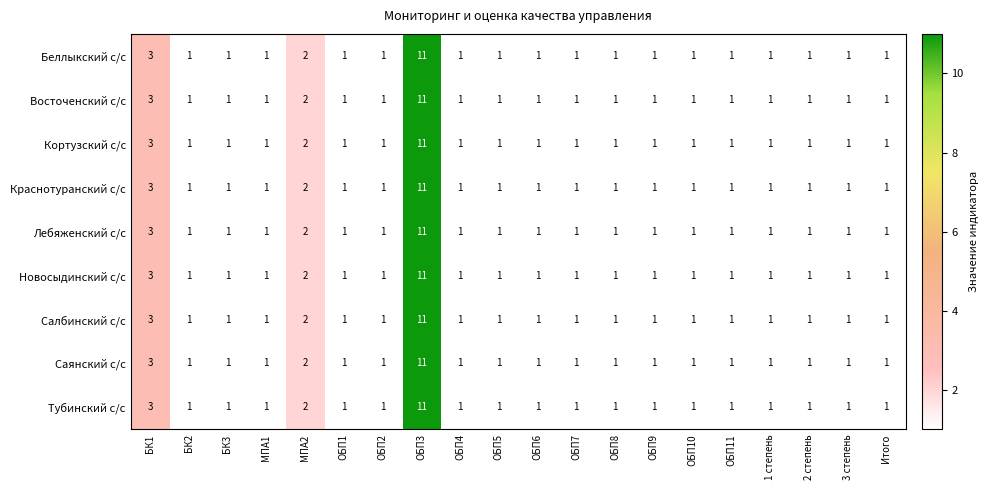

At which category is the sum across all series the highest?

ОБП3